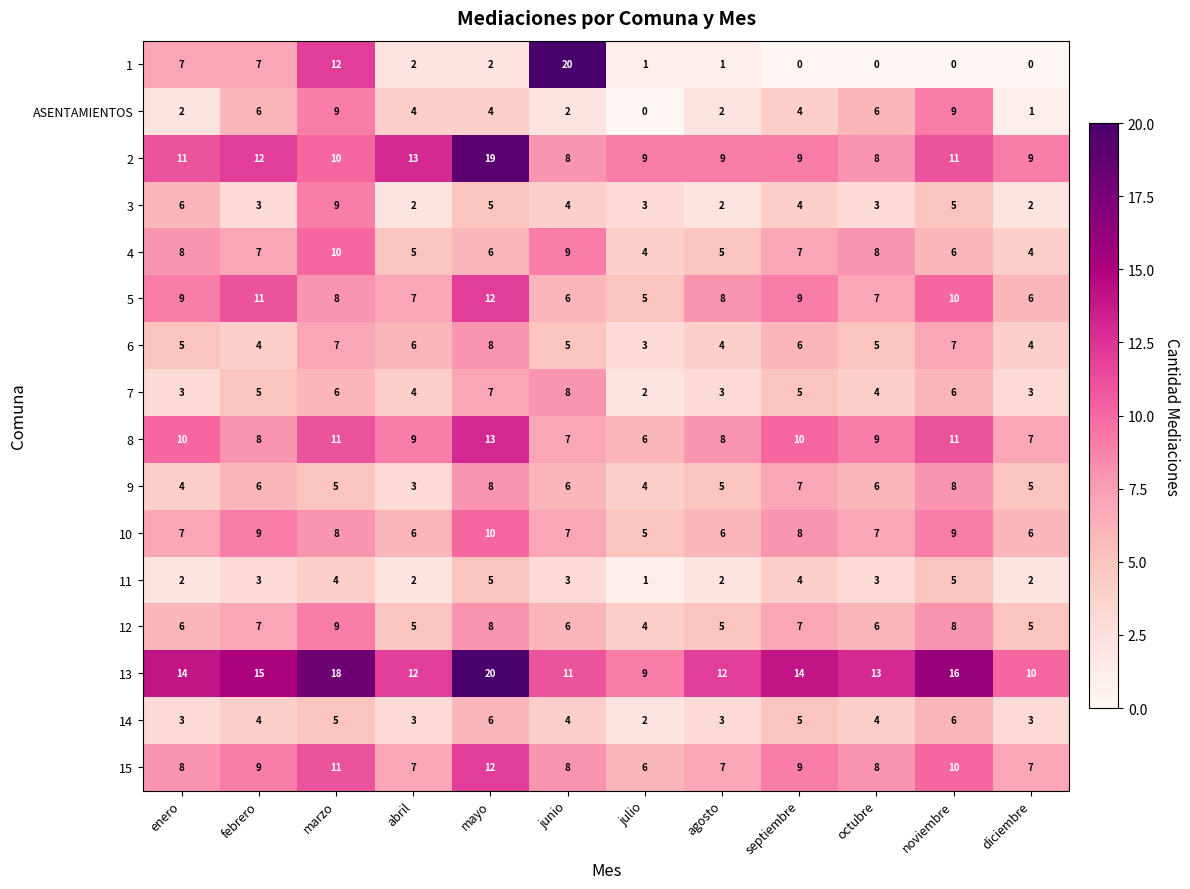

How many series are shown in this chart?

16